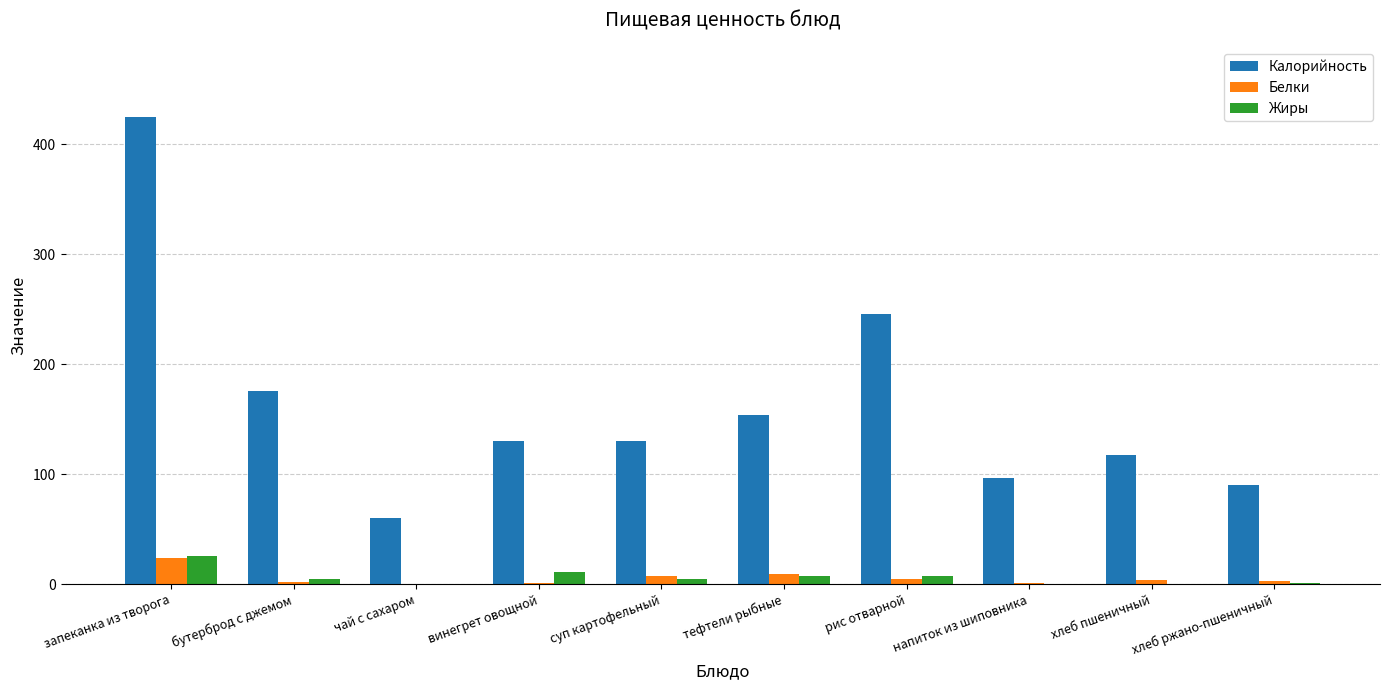

Are the bars horizontal?

No